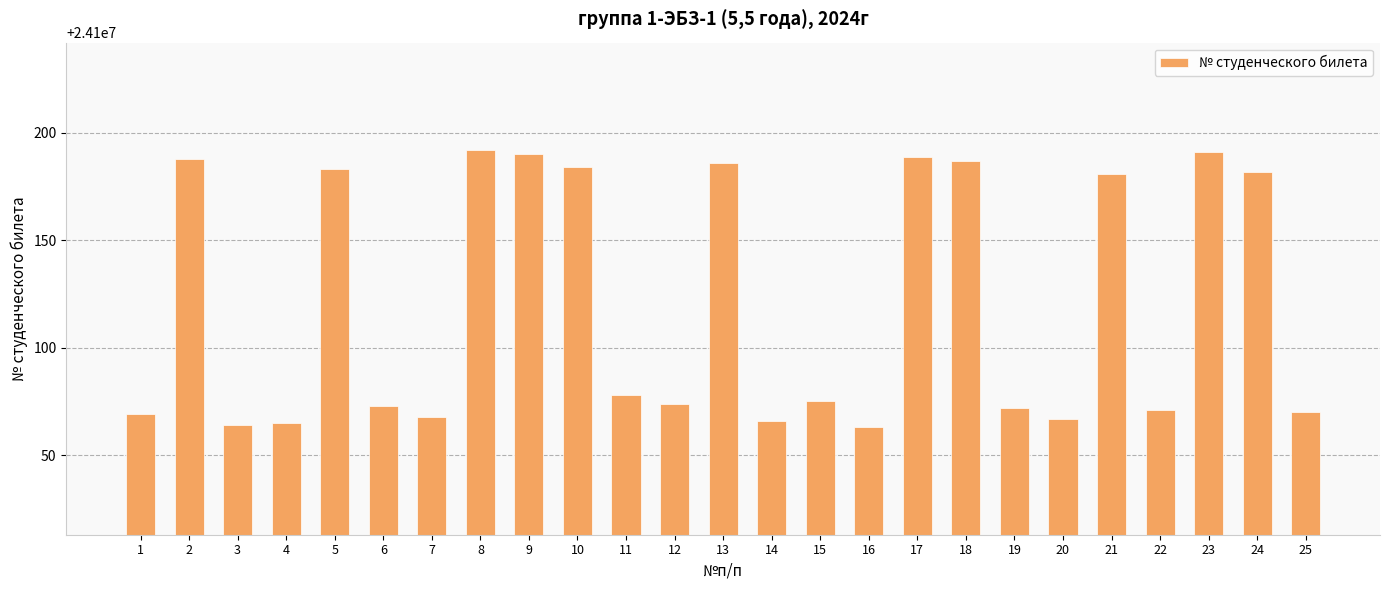

Reading left to right, transcribe all the data shown in this chart.

24100069	24100188	24100064	24100065	24100183	24100073	24100068	24100192	24100190	24100184	24100078	24100074	24100186	24100066	24100075	24100063	24100189	24100187	24100072	24100067	24100181	24100071	24100191	24100182	24100070